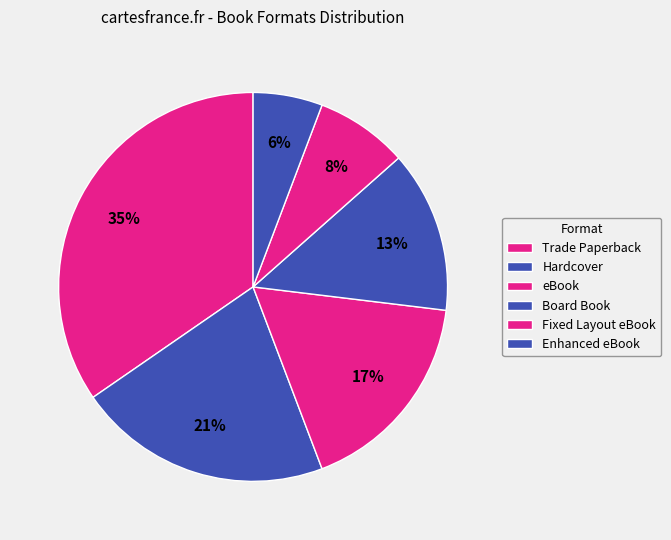

Does Hardcover account for over 50% of the chart?

No